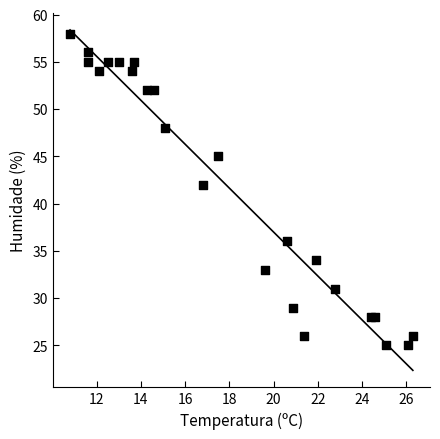

What Y value in the scatter plot is closest to 41?

42